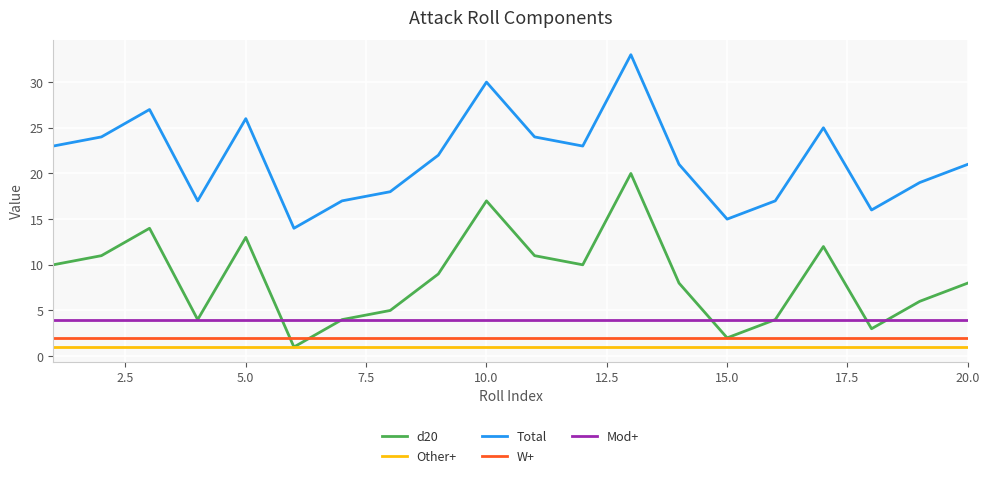

What is the maximum value shown in the chart?

33